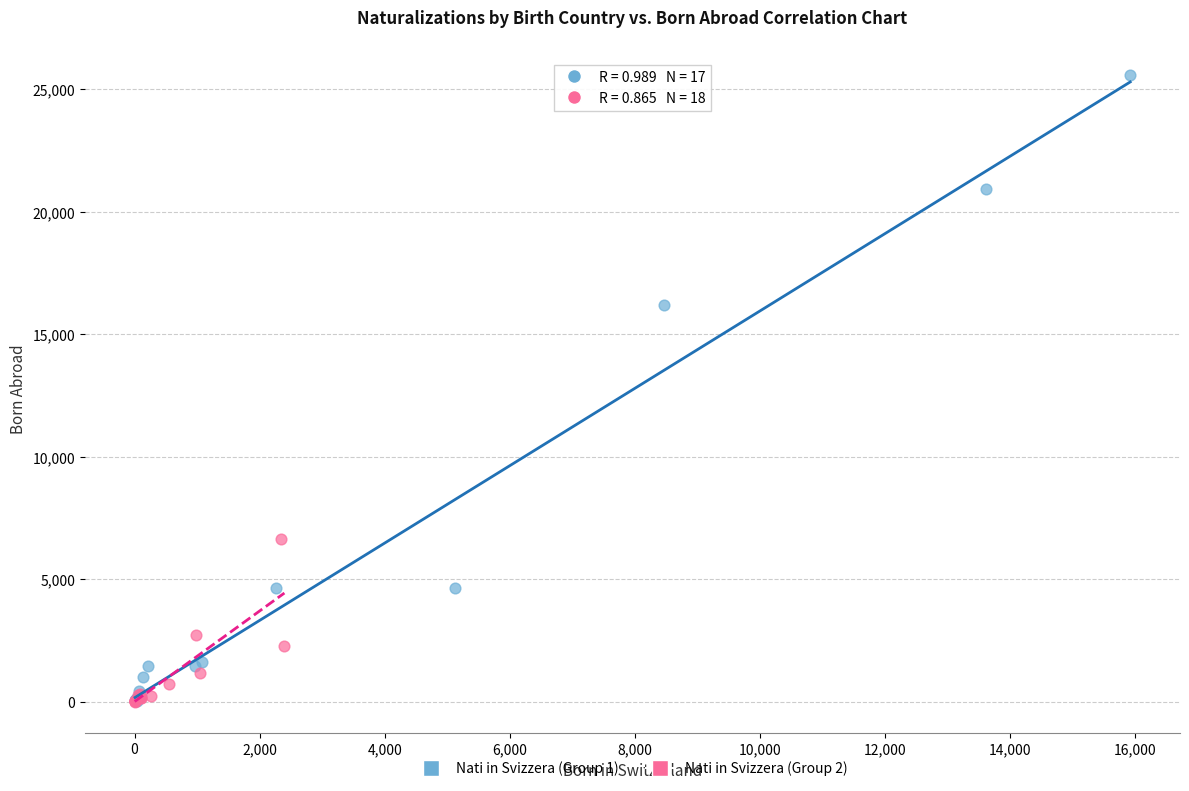

Which series reaches the maximum Y coordinate?

Nati in Svizzera (Group 1)